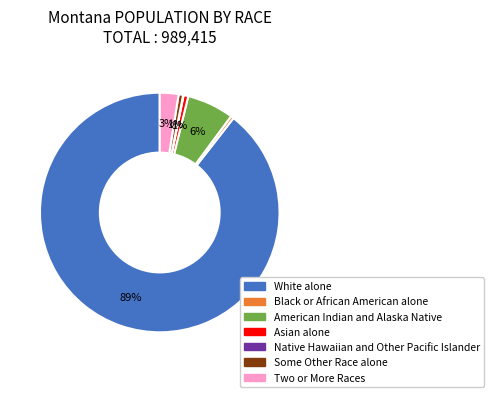

Which slice is the largest?

White alone